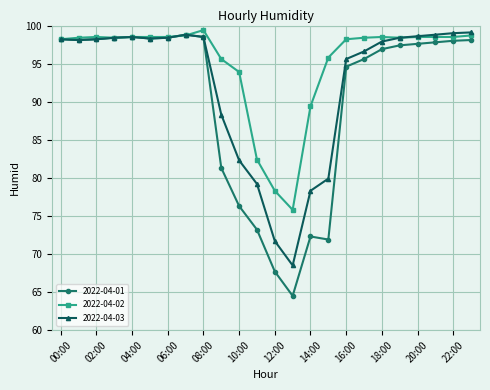

How many lines are shown in the chart?

3